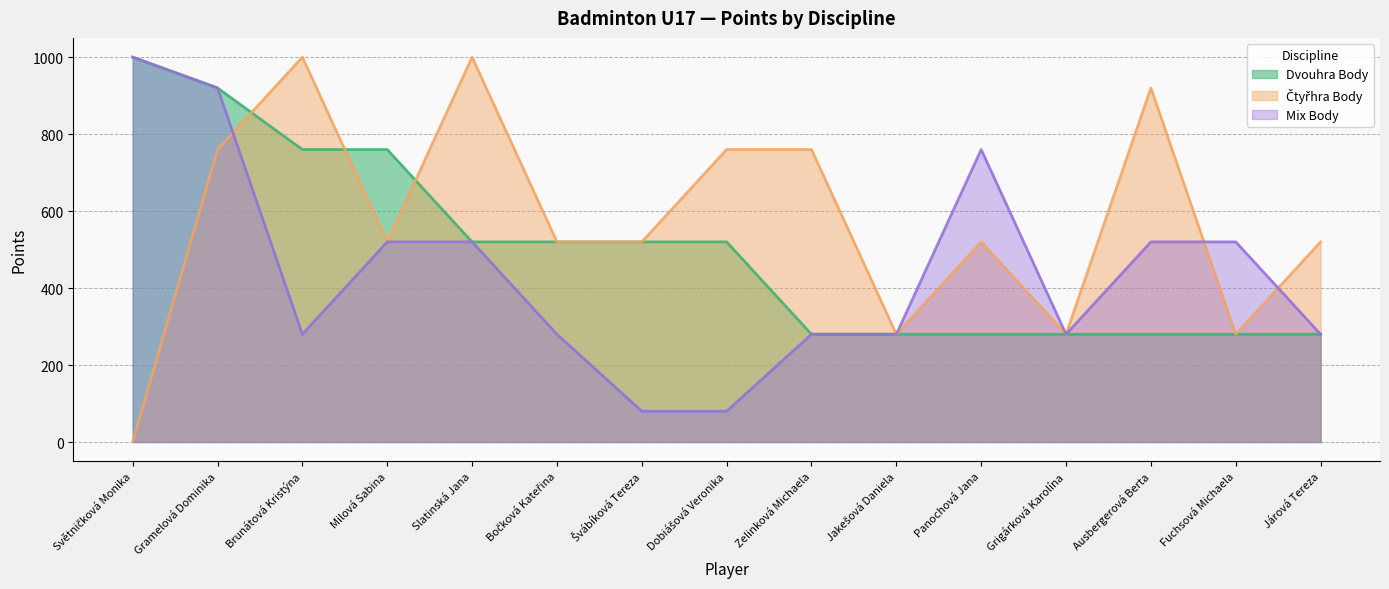

Does the chart display data point markers on the line(s)?

No